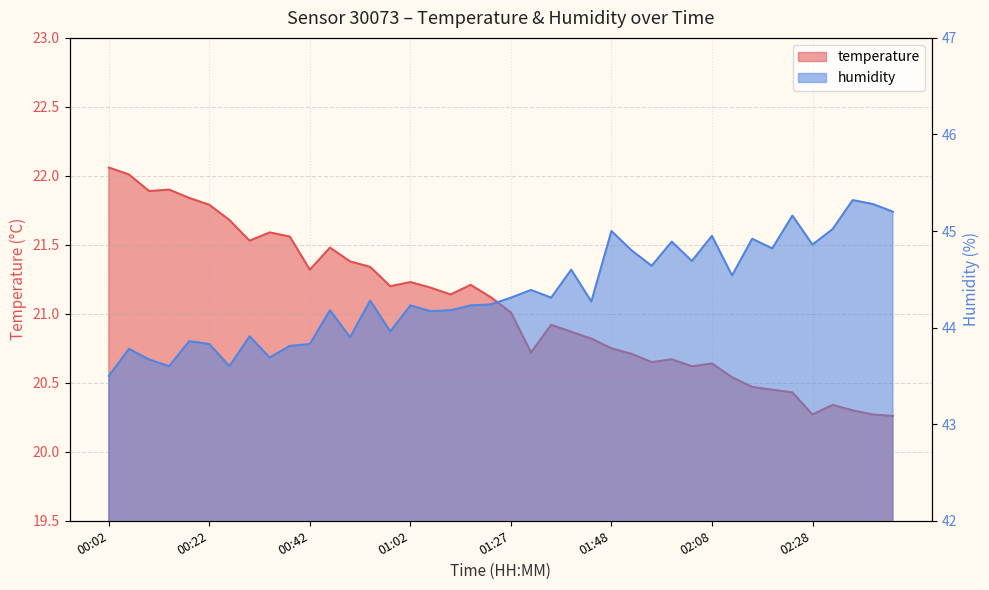

Which series has the widest spread of values?

humidity